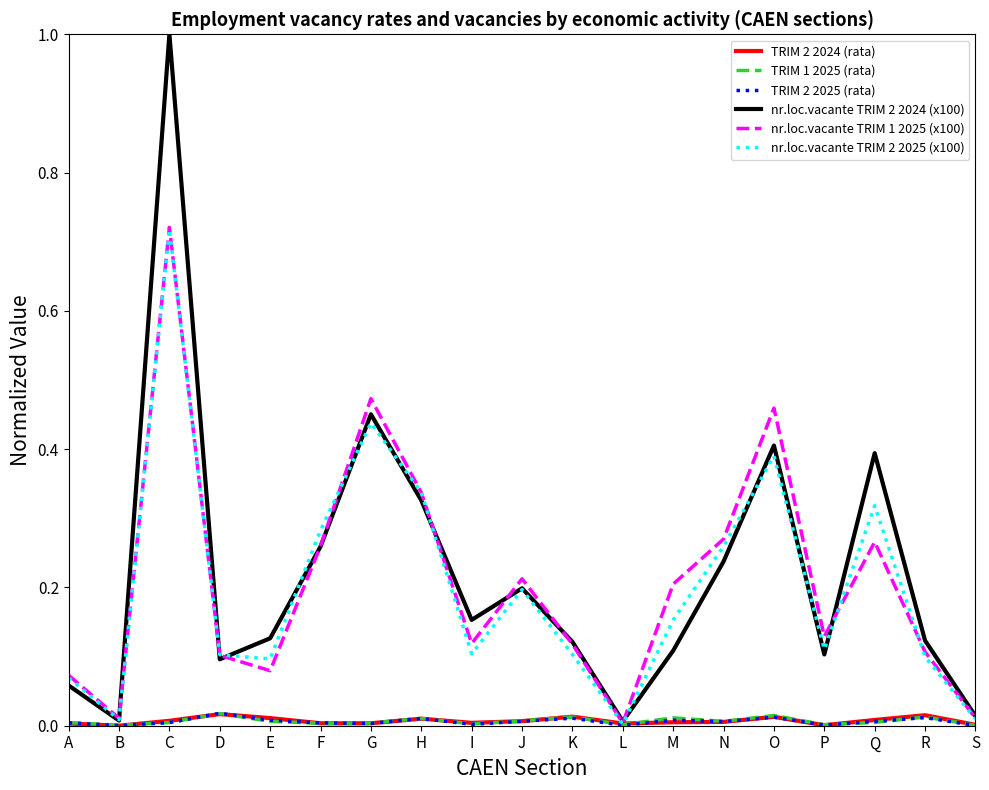

Does the chart display data point markers on the line(s)?

No